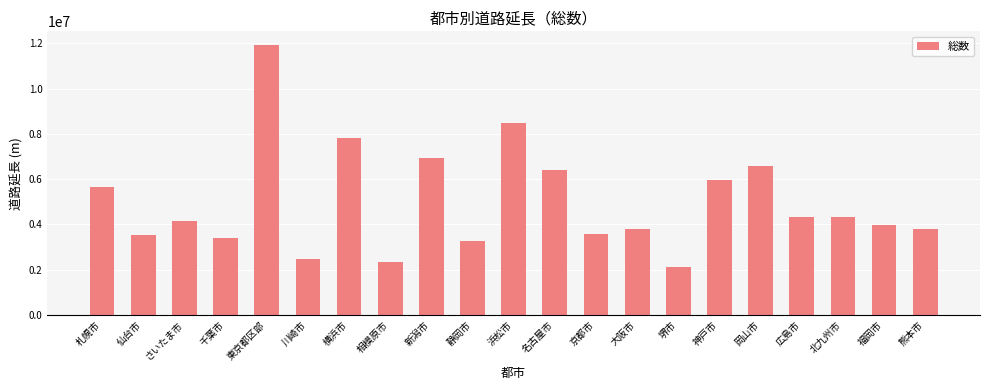

What is the sum of the values at 大阪市 and 仙台市?

7367193.9